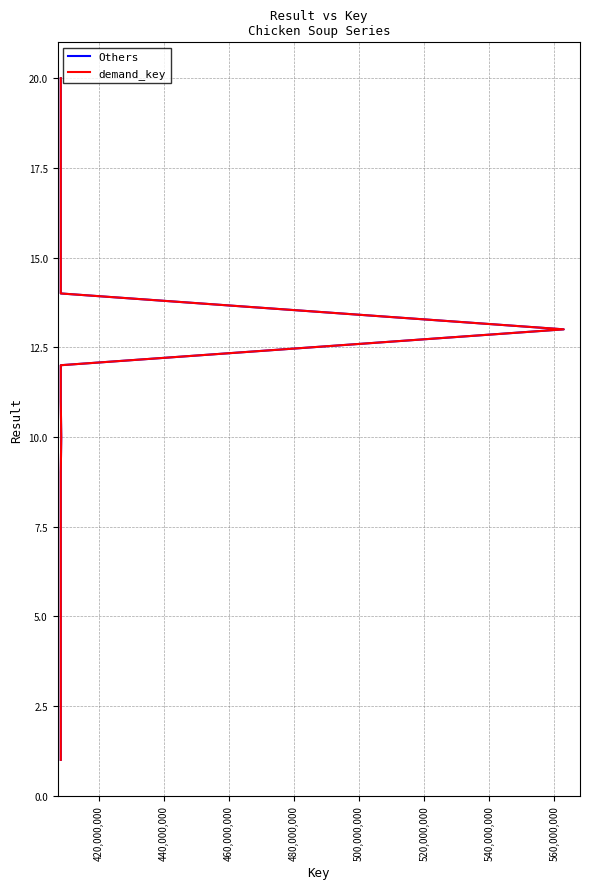

What is the minimum value for Others?

1